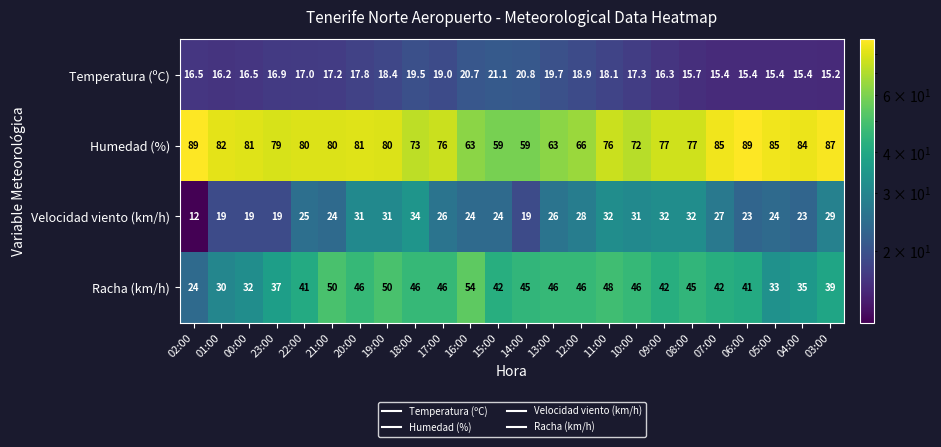

What is the spread (max minus min) of values at 13:00?

43.3